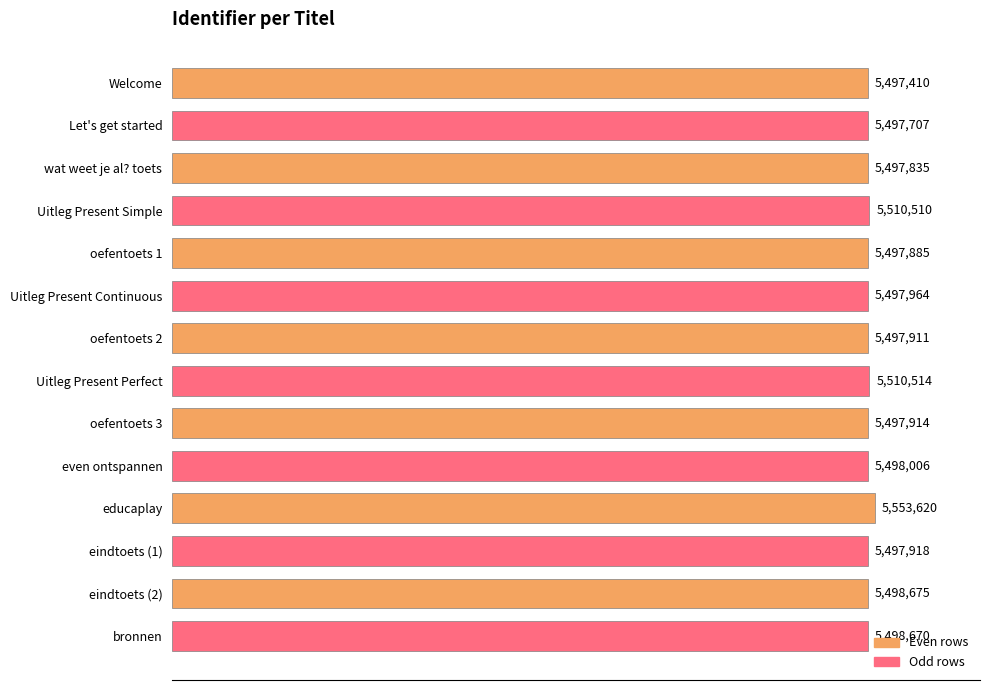

Does the chart contain any negative values?

No